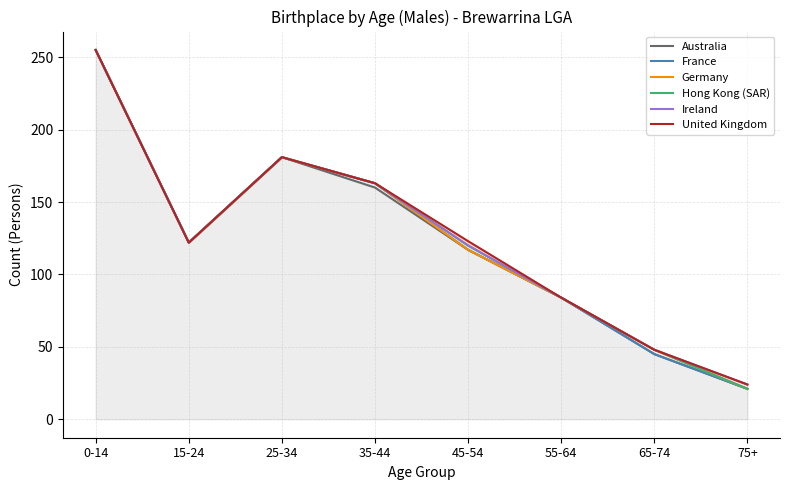

What is the maximum value shown in the chart?

255